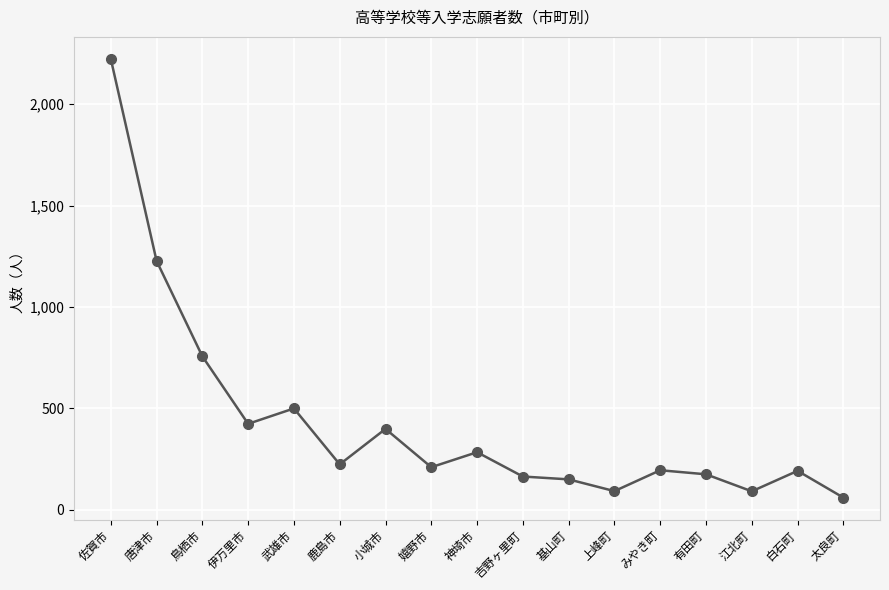

What is the maximum value shown in the chart?

2224